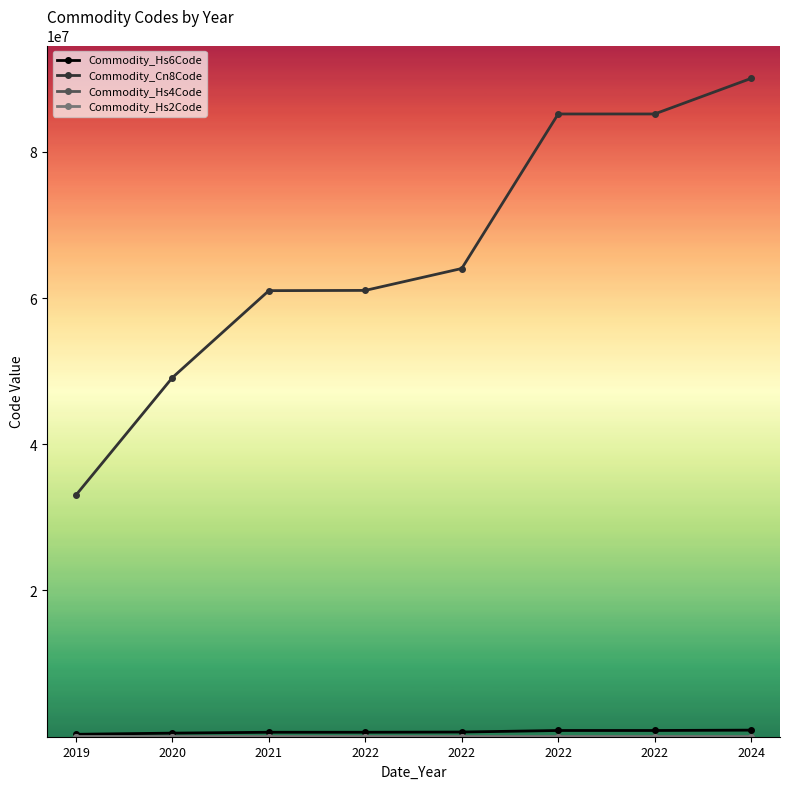

Does the chart have visible grid lines?

No